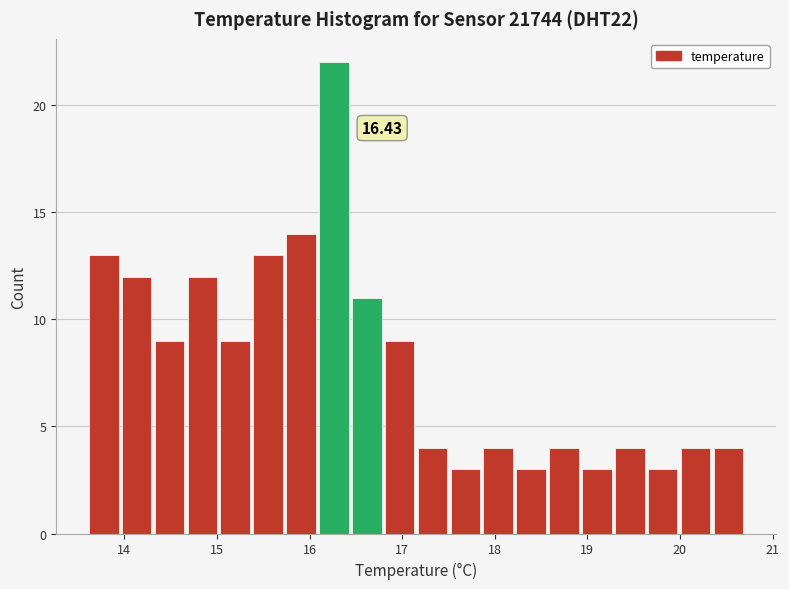

Read against the x-axis, roughly where is the centre of the tallest bar?

16.3